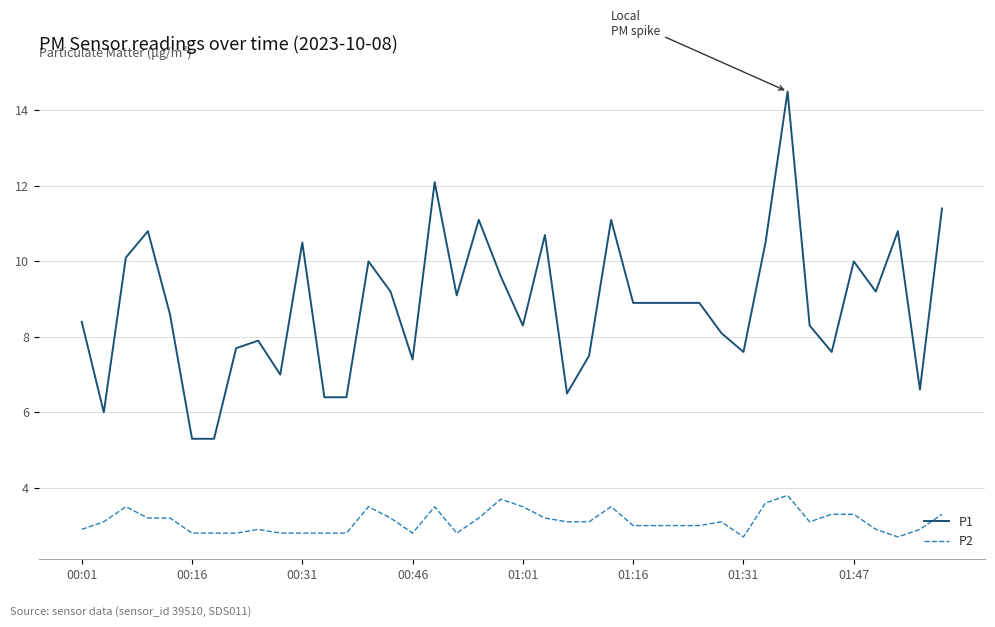

List the series in order of their peak value, highest first.

P1, P2